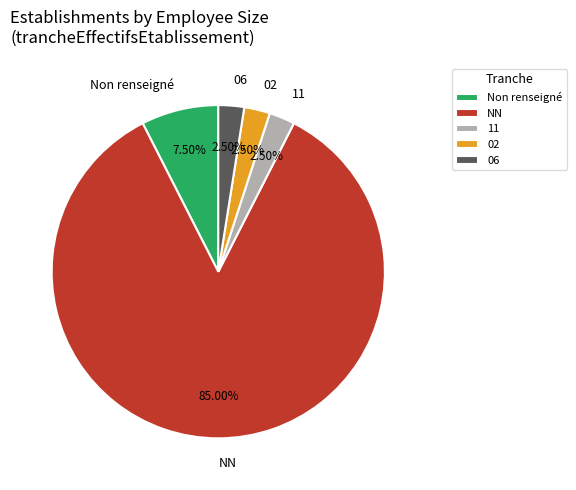

Do 02 and 11 together represent more than half of the pie?

No